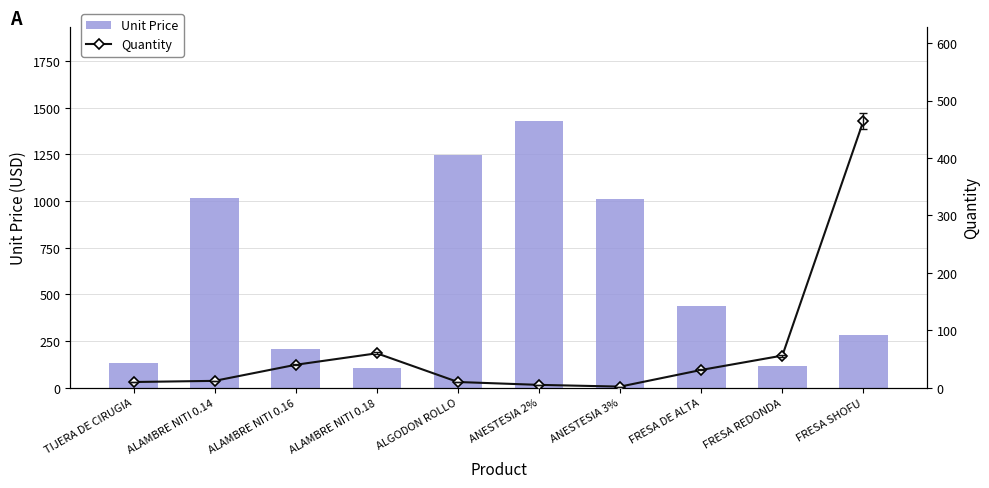

Between FRESA REDONDA and FRESA SHOFU, which series saw the biggest shift?

Quantity